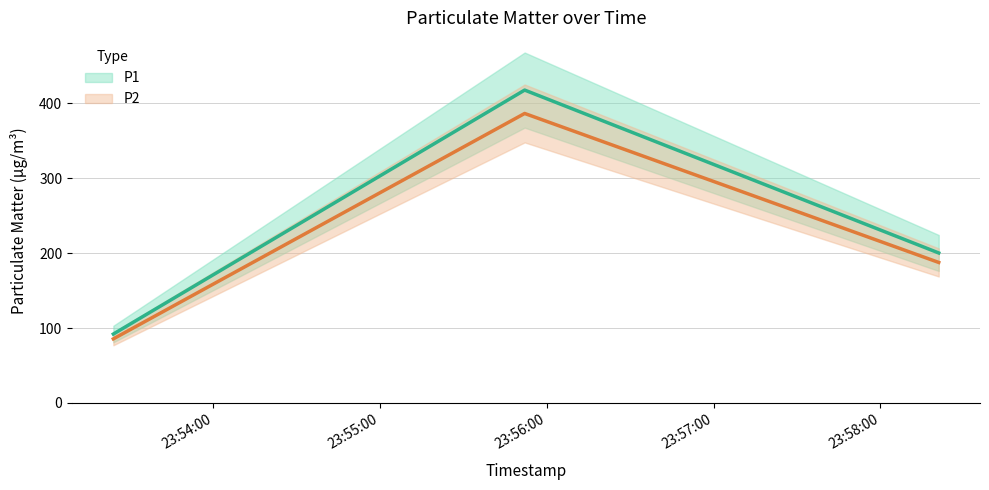

What is the minimum value shown in the chart?

85.6